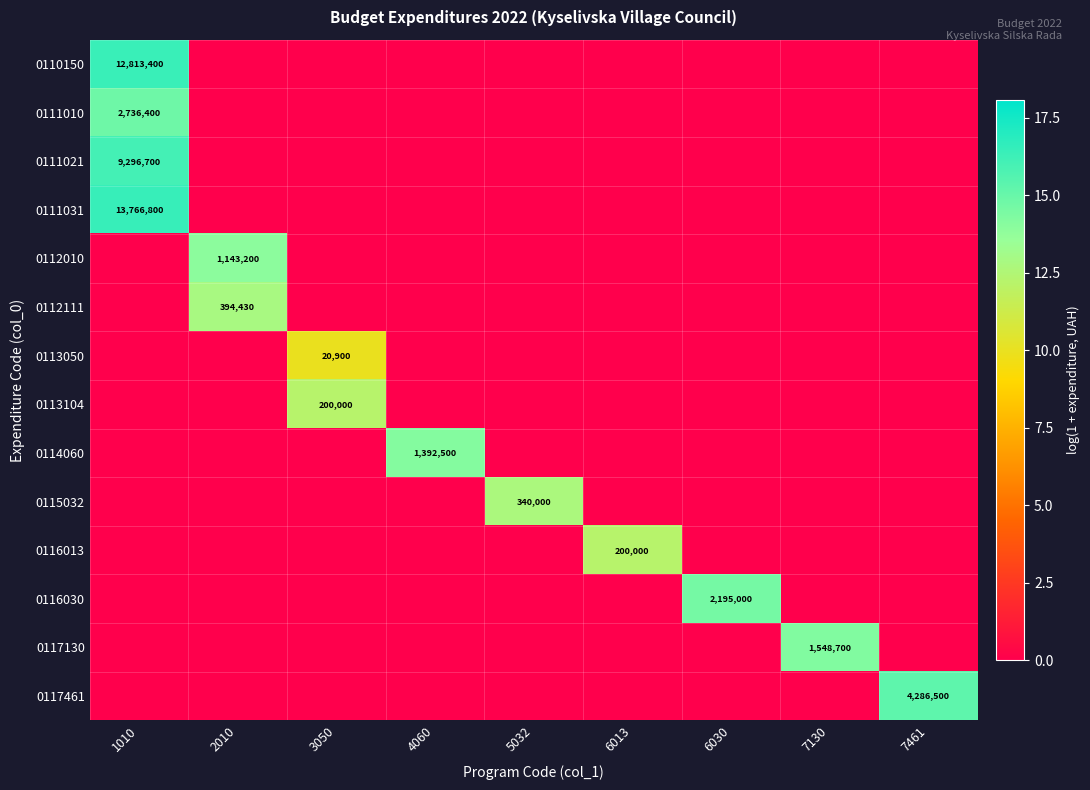

Is it true that 0116030 equals 0.0 at 6013?

True